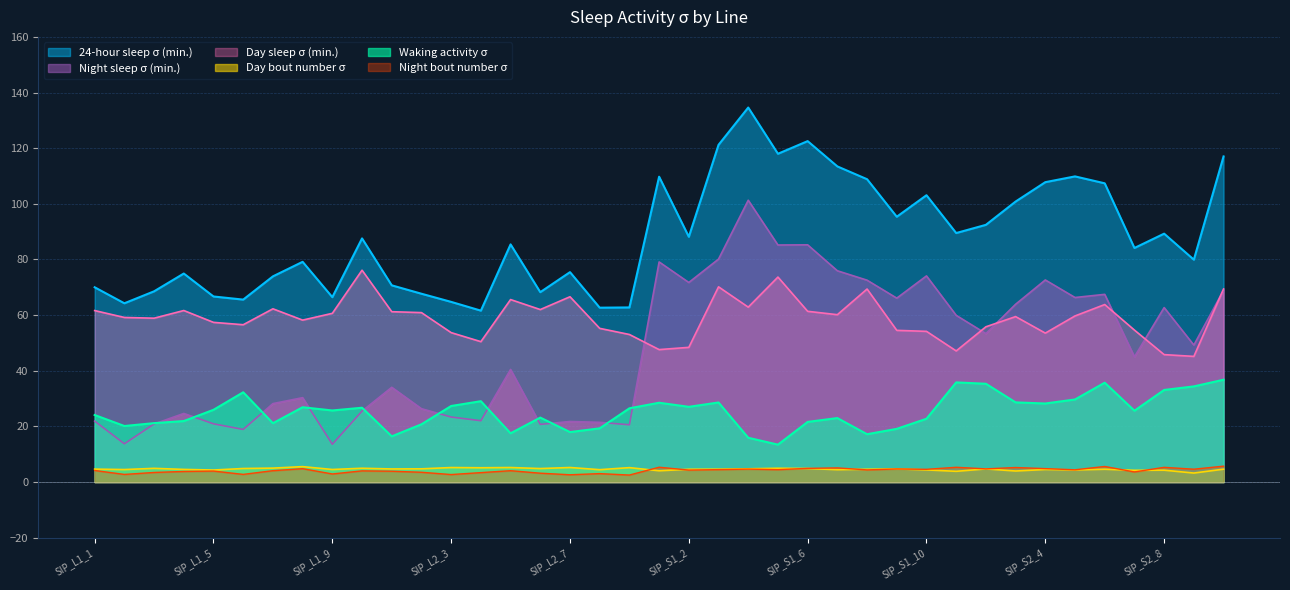

Is it true that 24-hour sleep σ (min.) equals 89.3 at SIP_S2_8?

True